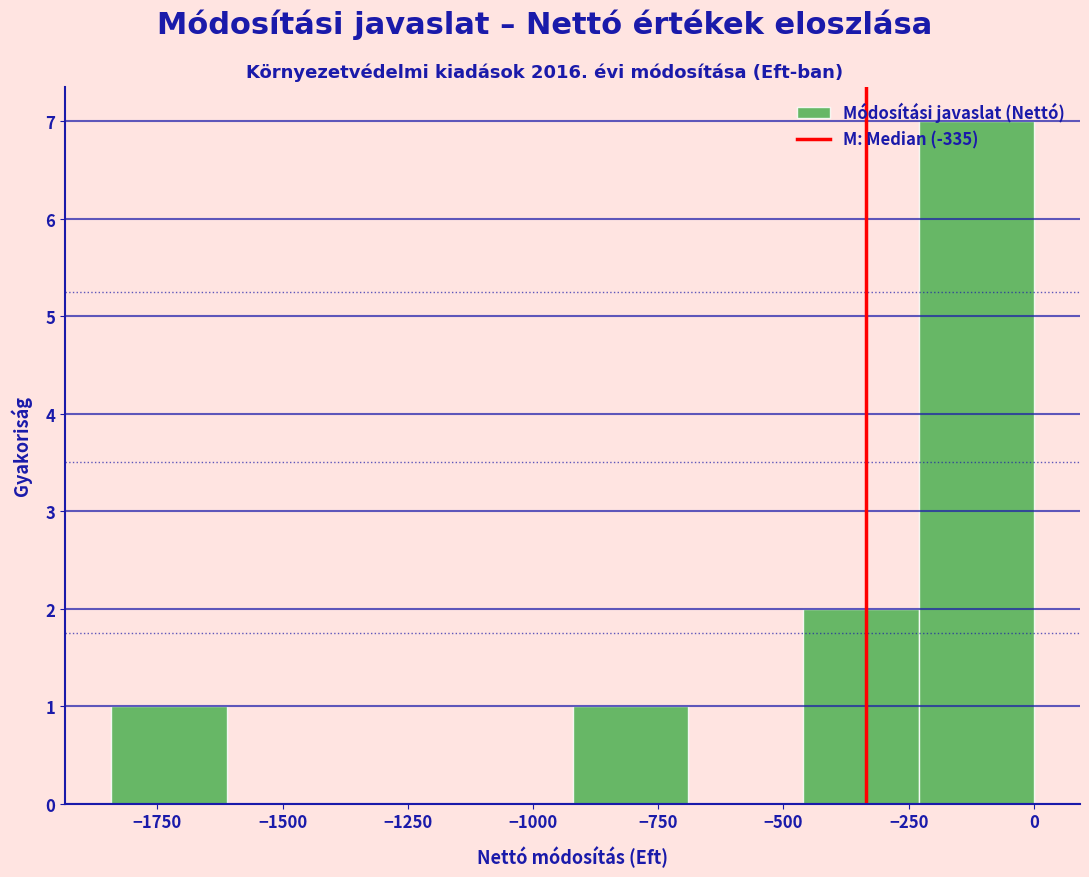

Reading left to right, list every bar in this chart as the range it spans on the x-axis followed by its height. Neither the bar edges nor the heights are printed on the chart, so give them approximately, as read against the axes.

-1850 to -1600: 1
-1600 to -1400: 0
-1400 to -1150: 0
-1150 to -900: 0
-900 to -700: 1
-700 to -450: 0
-450 to -250: 2
-250 to 0: 7